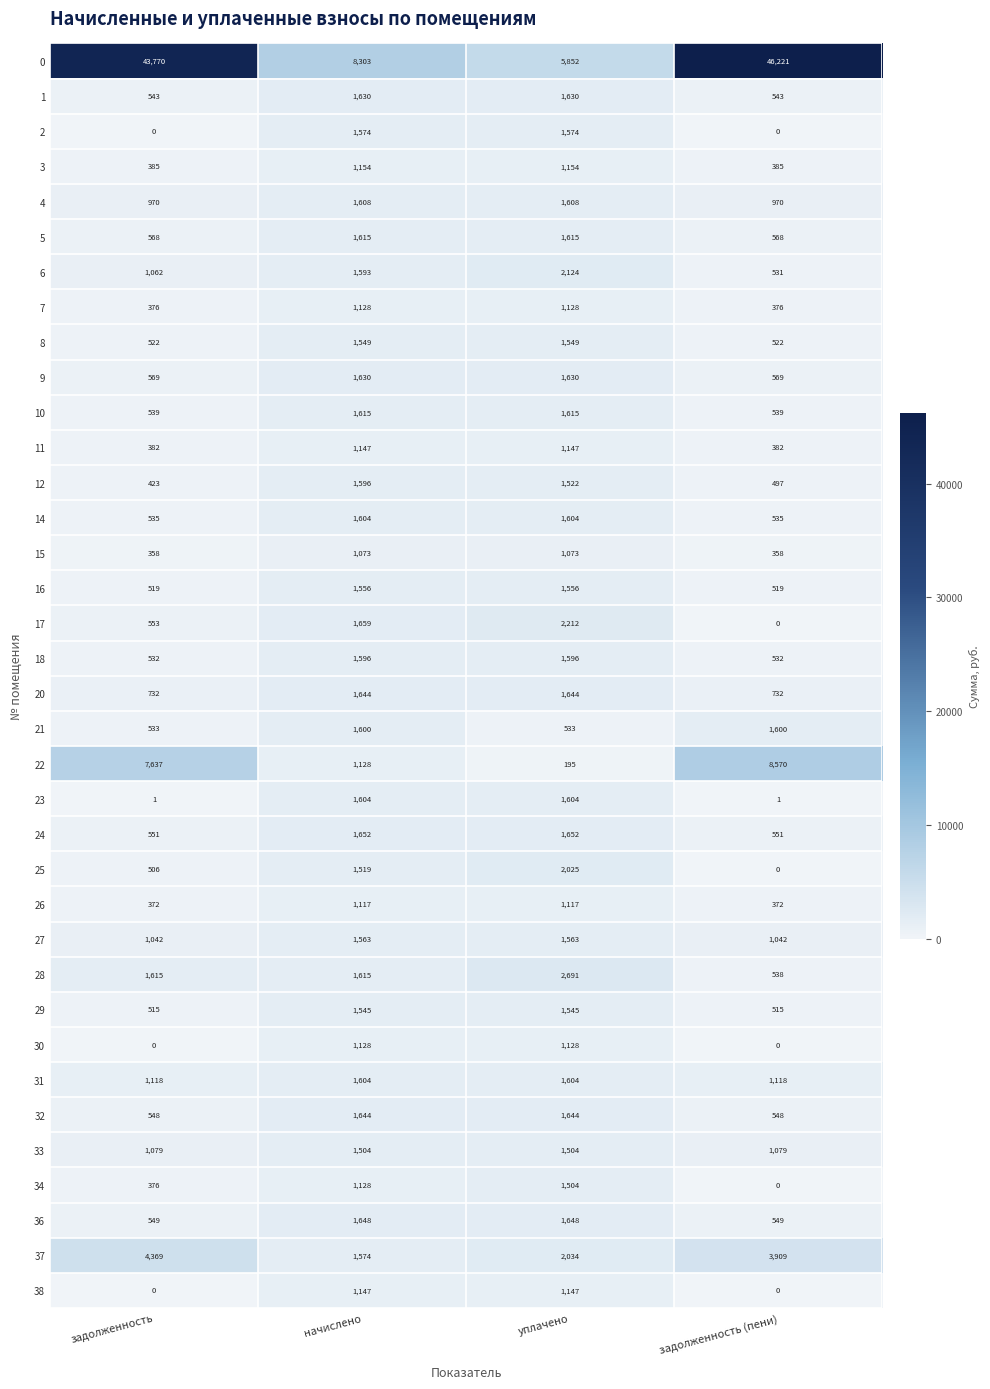

At which category is the sum across all series the highest?

задолженность (пени)